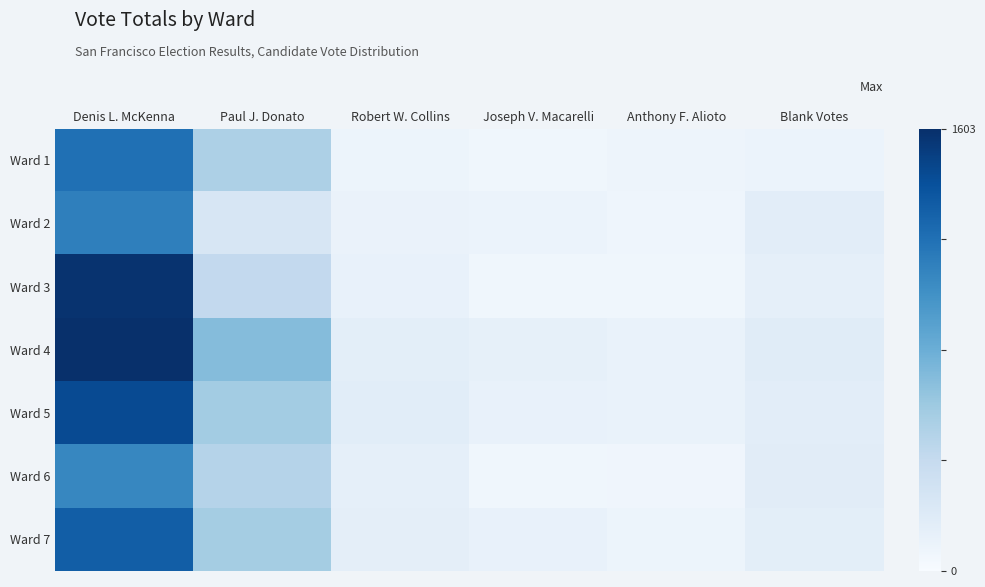

Rank the series at Paul J. Donato from highest to lowest value.

Ward 4, Ward 5, Ward 7, Ward 1, Ward 6, Ward 3, Ward 2